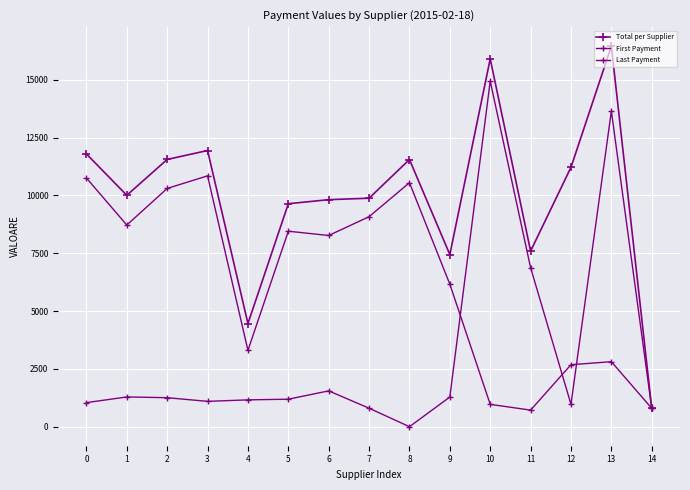

List the labels in order of Last Payment value, largest first.

3, 0, 8, 2, 7, 1, 5, 6, 9, 4, 13, 12, 10, 14, 11